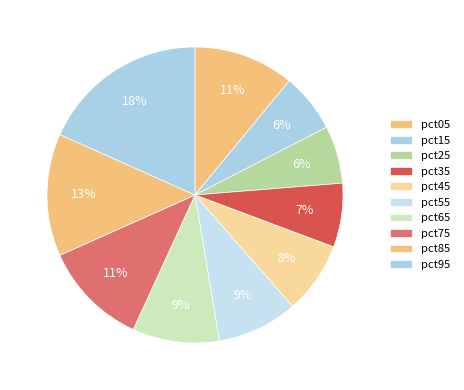

What is the smallest slice in the pie chart?

pct25